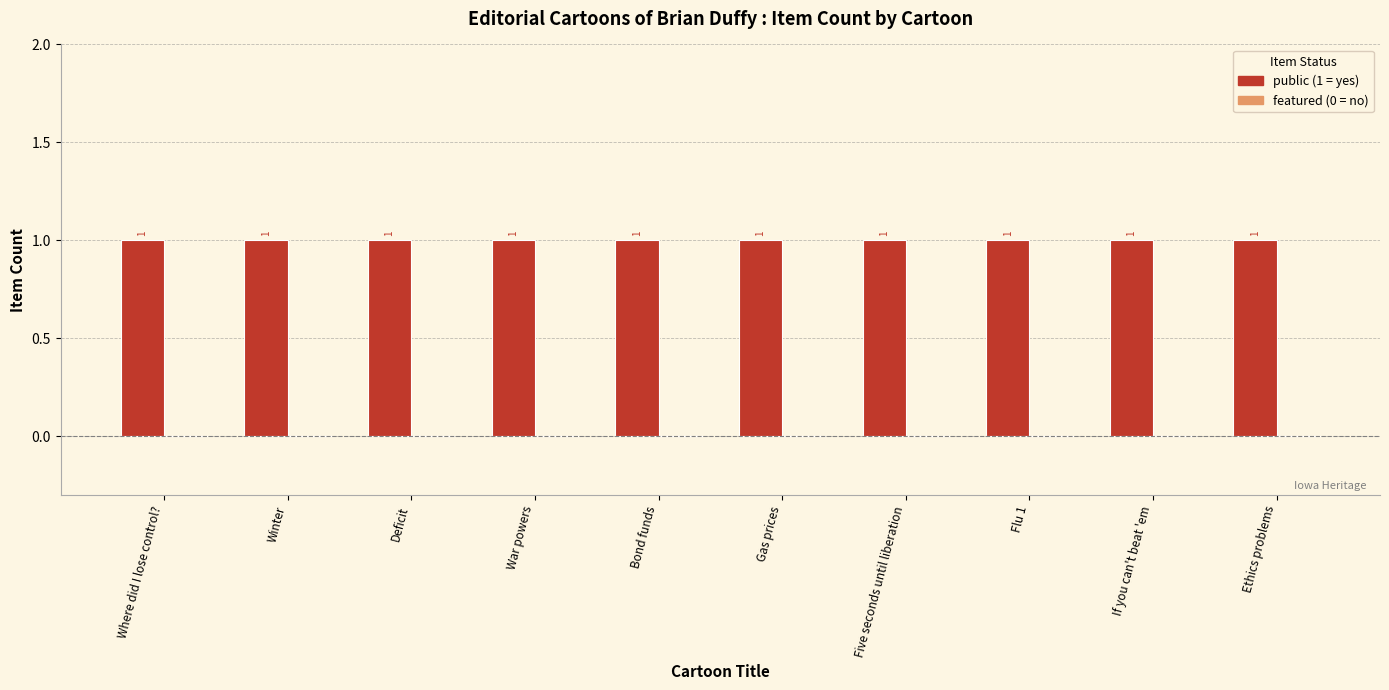

What is the value of the public bar at the 8th from the left?

1